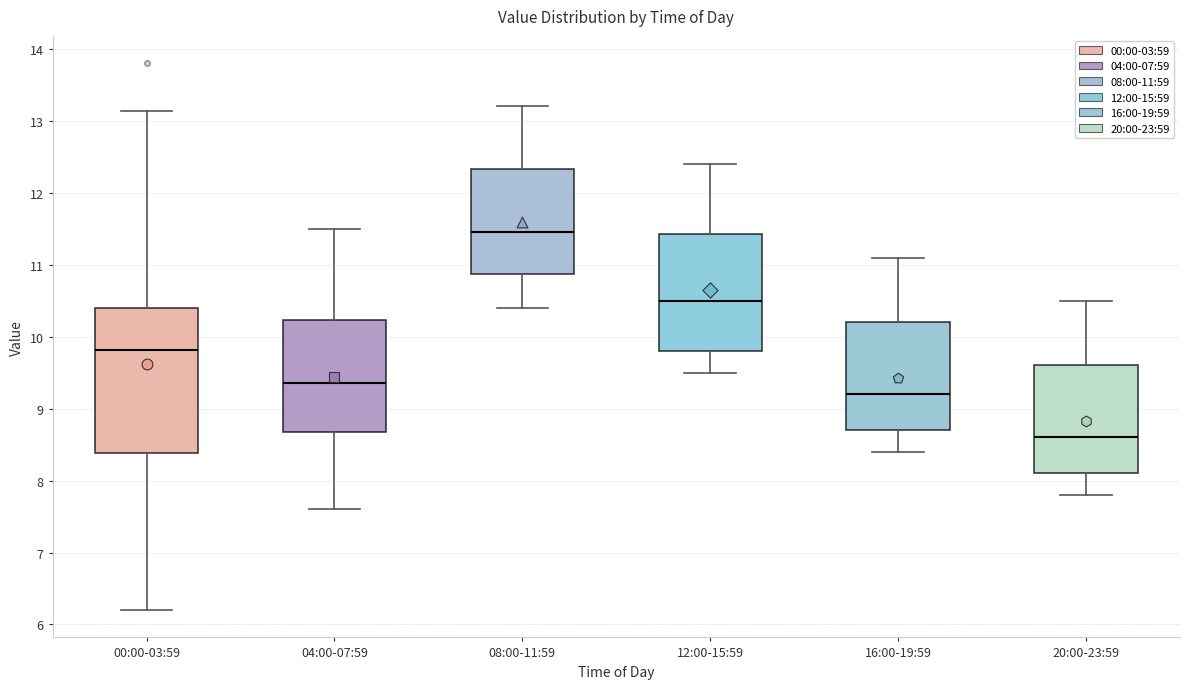

Which box's median line is the highest?

08:00-11:59